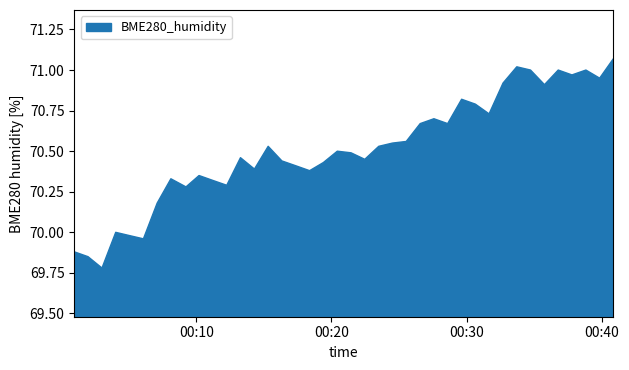

Reading left to right, extract all data points from this chart.

69.9	69.8	69.8	70.0	70.0	70.0	70.2	70.3	70.3	70.3	70.3	70.3	70.5	70.4	70.5	70.4	70.4	70.4	70.4	70.5	70.5	70.5	70.5	70.5	70.6	70.7	70.7	70.7	70.8	70.8	70.7	70.9	71.0	71.0	70.9	71.0	71.0	71.0	71.0	71.1